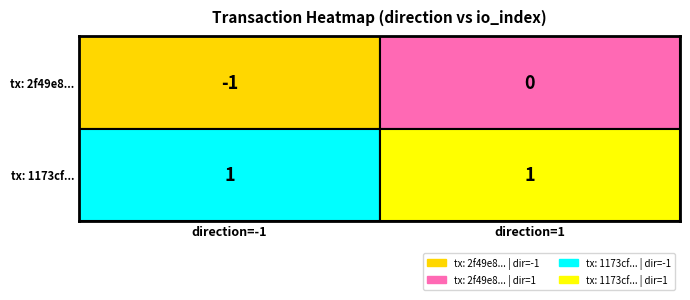

Rank the series by their maximum value, from lowest to highest.

2f49e8957b935c6e131034234cecc9fae207198, 1173cf2c397af4f570908b2f6ef49802079d4c6